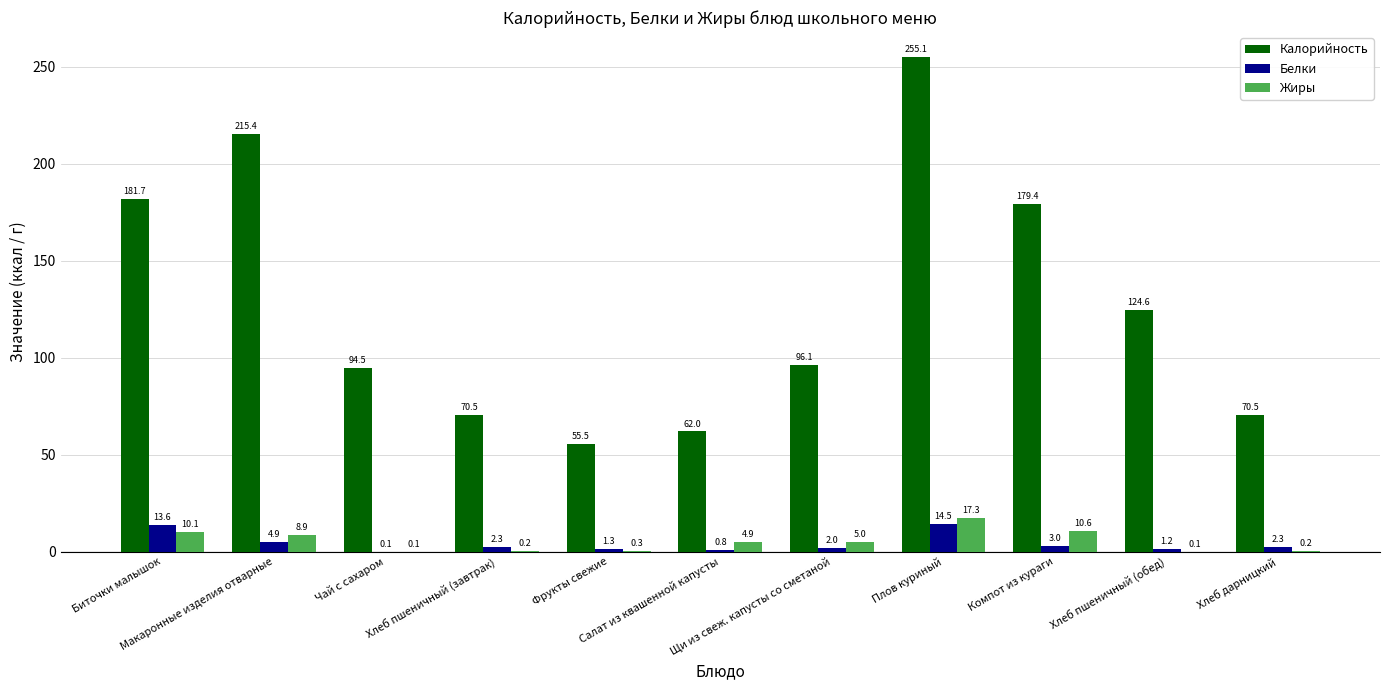

Are the bars grouped side by side (vs. stacked)?

Yes